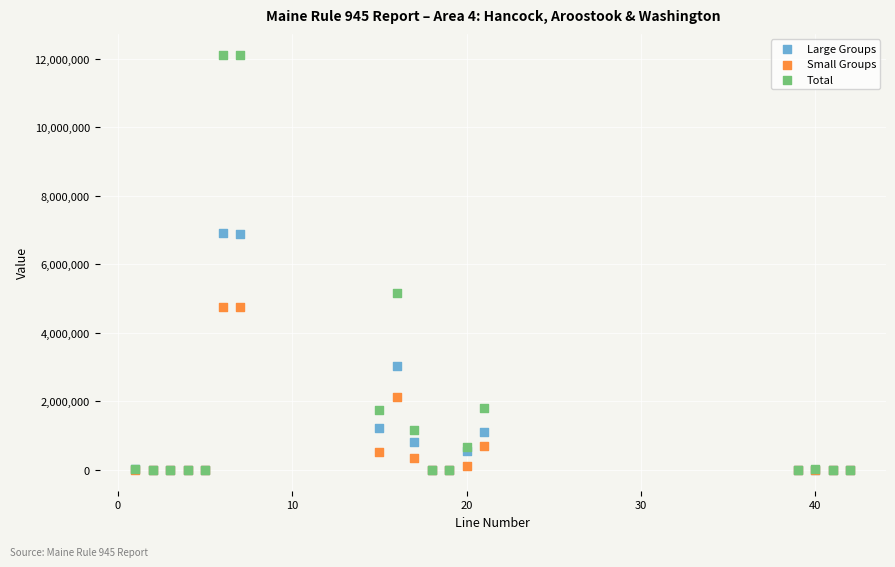

In the Large Groups series, what Y value is closest to 3457707?

3023550.0